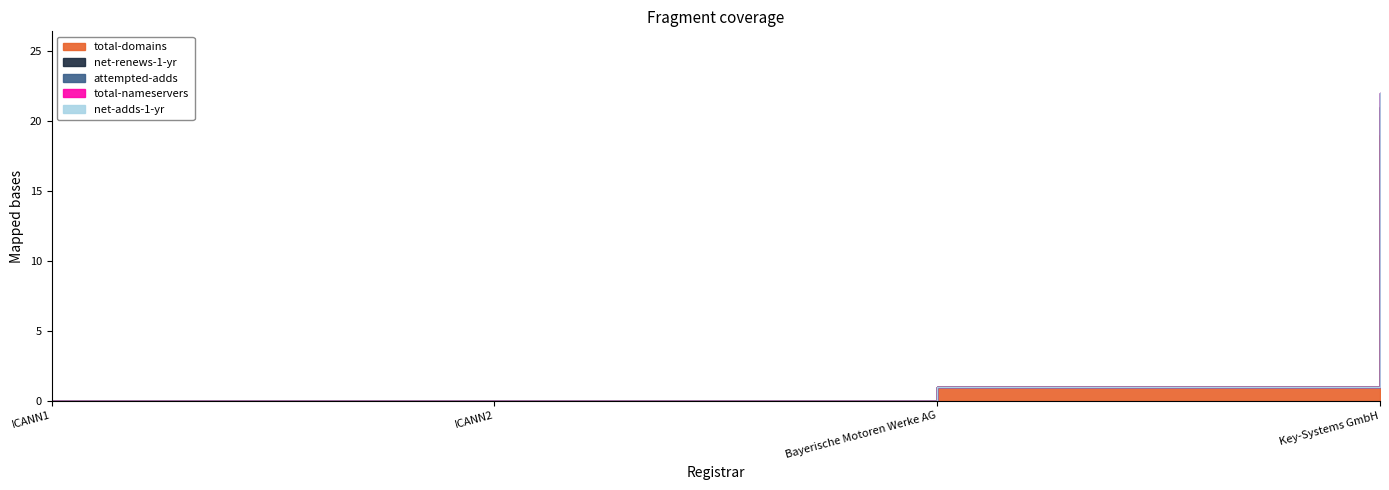

Rank the categories by attempted-adds value from lowest to highest.

ICANN1, ICANN2, Bayerische Motoren Werke AG, Key-Systems GmbH